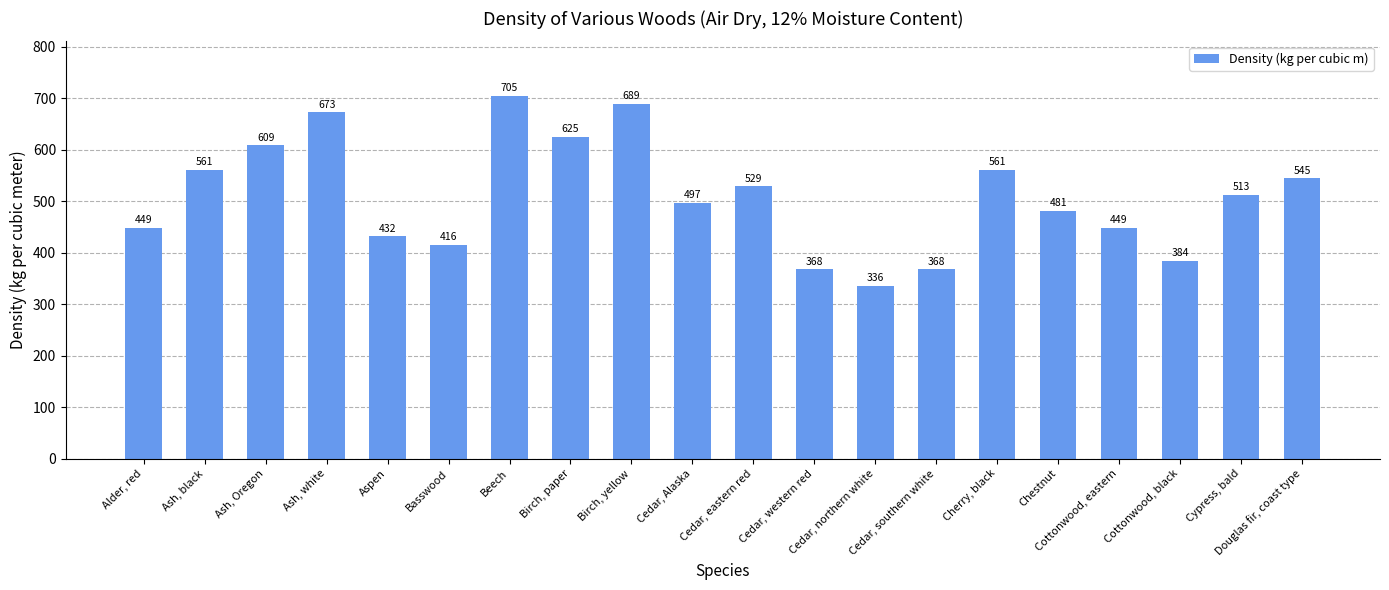

What position from the left is Cedar, southern white?

14